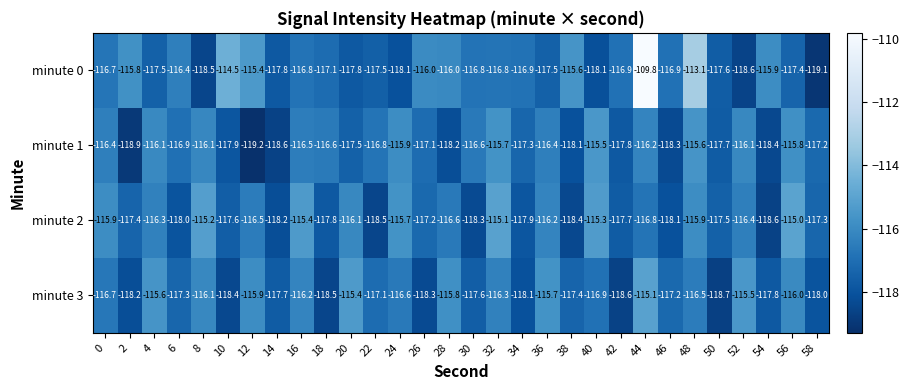

What is the highest value of the minute 3 series?

-115.1